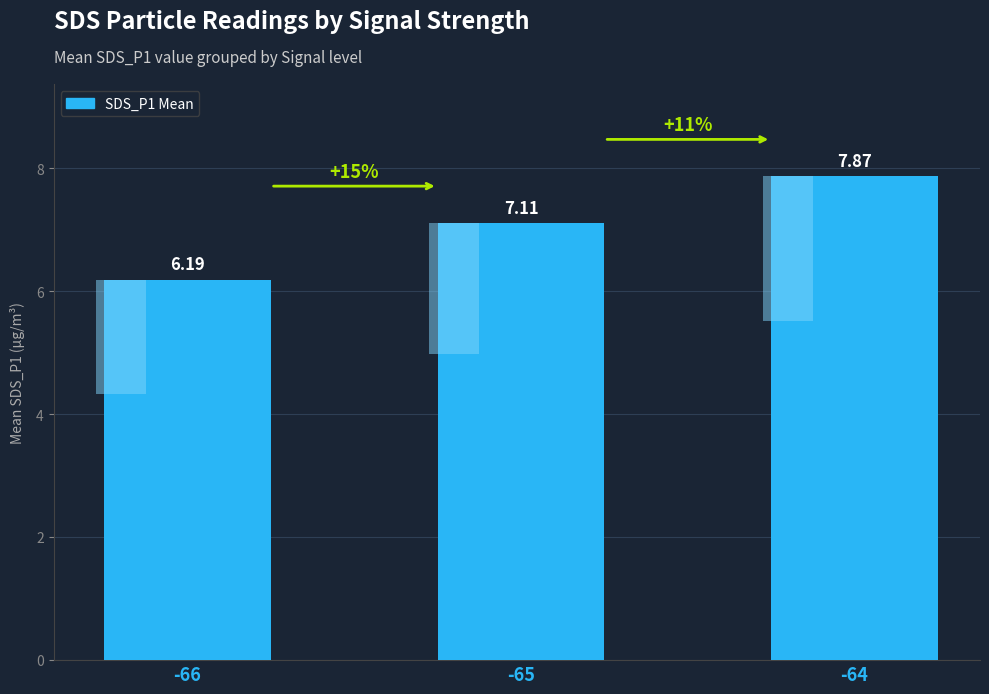

Is it true that the value at -64 is 13.5?

False